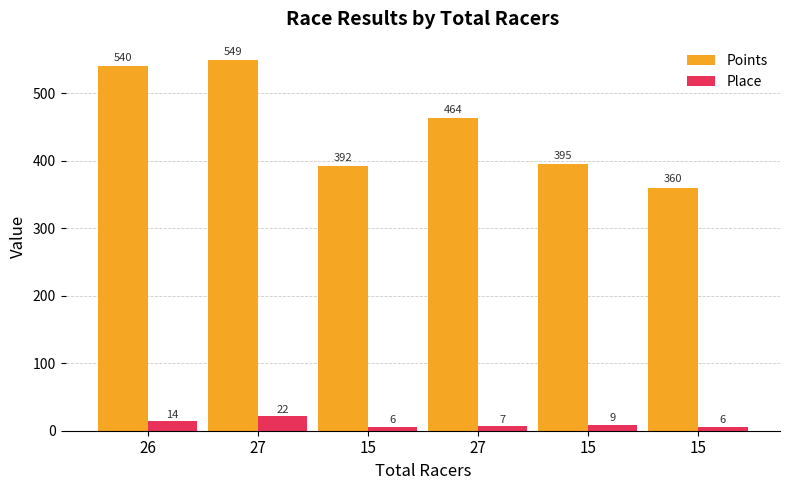

At 26, list the series in order from smallest to largest.

Place, Points